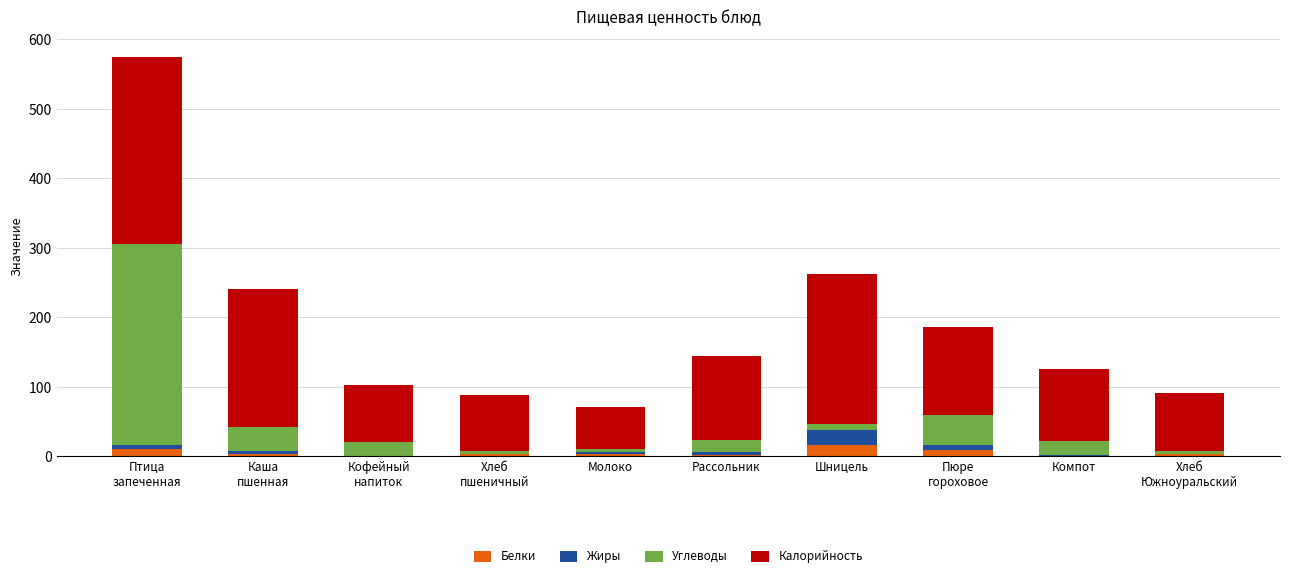

What are all the series names shown in the legend?

Белки, Жиры, Углеводы, Калорийность